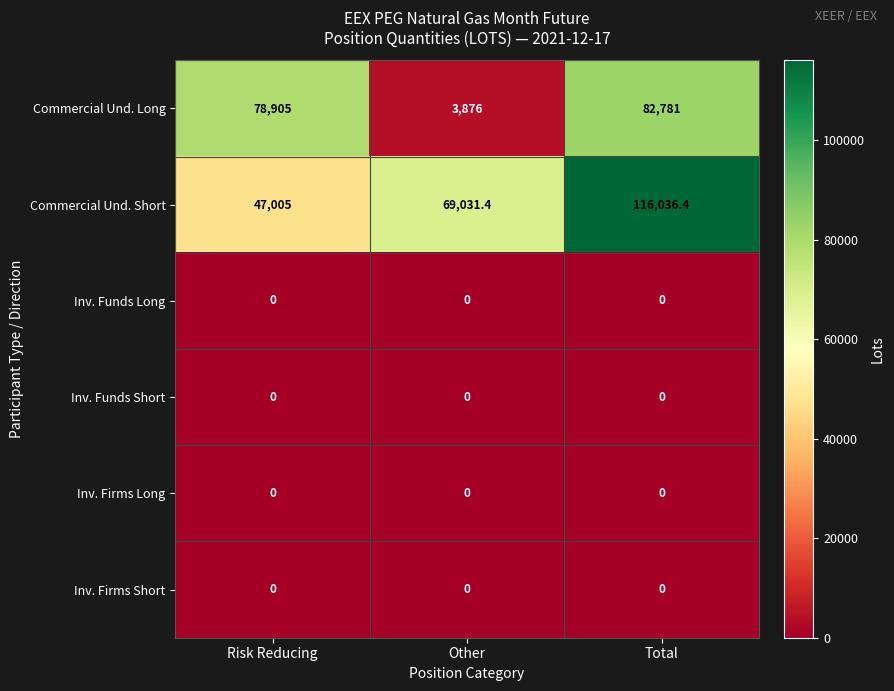

How many data points does each series have?

3